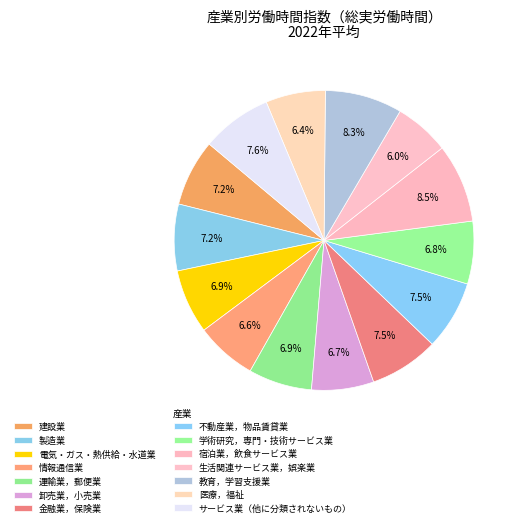

What percentage is the 学術研究，専門・技術サービス業 slice, to the nearest percent?

7%